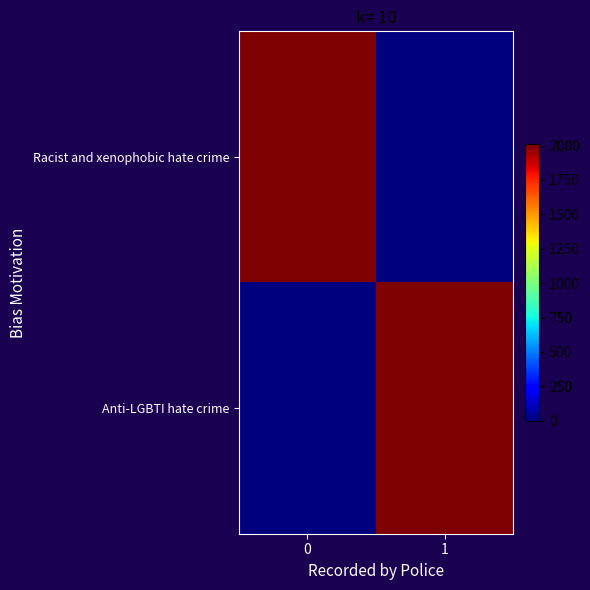

At how many categories does at least one series exceed 785?

2